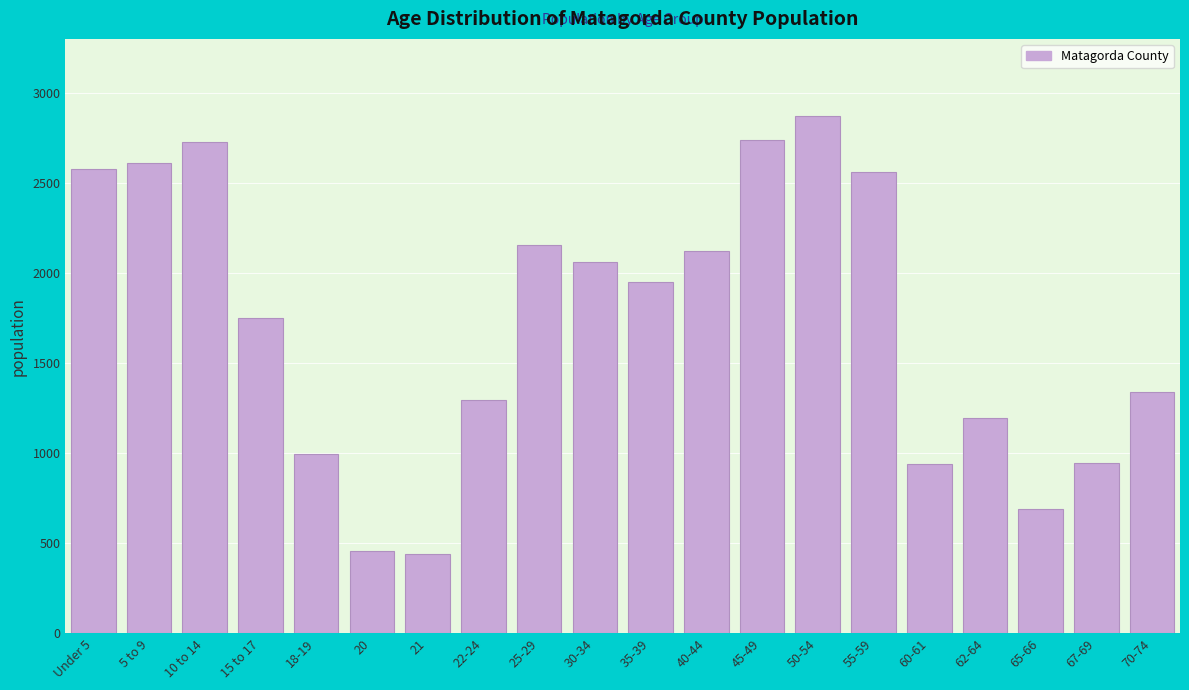

What is the value of the 20th bar from the left?

1341